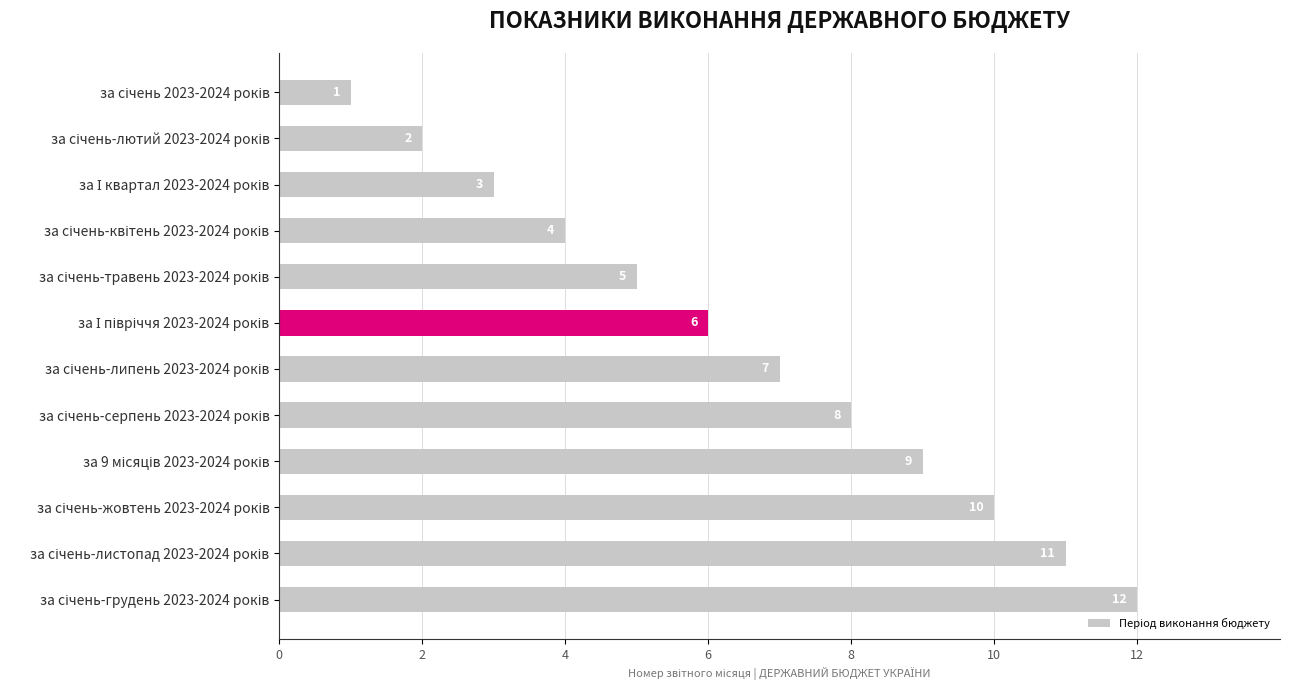

What is the difference between the maximum and minimum values?

11